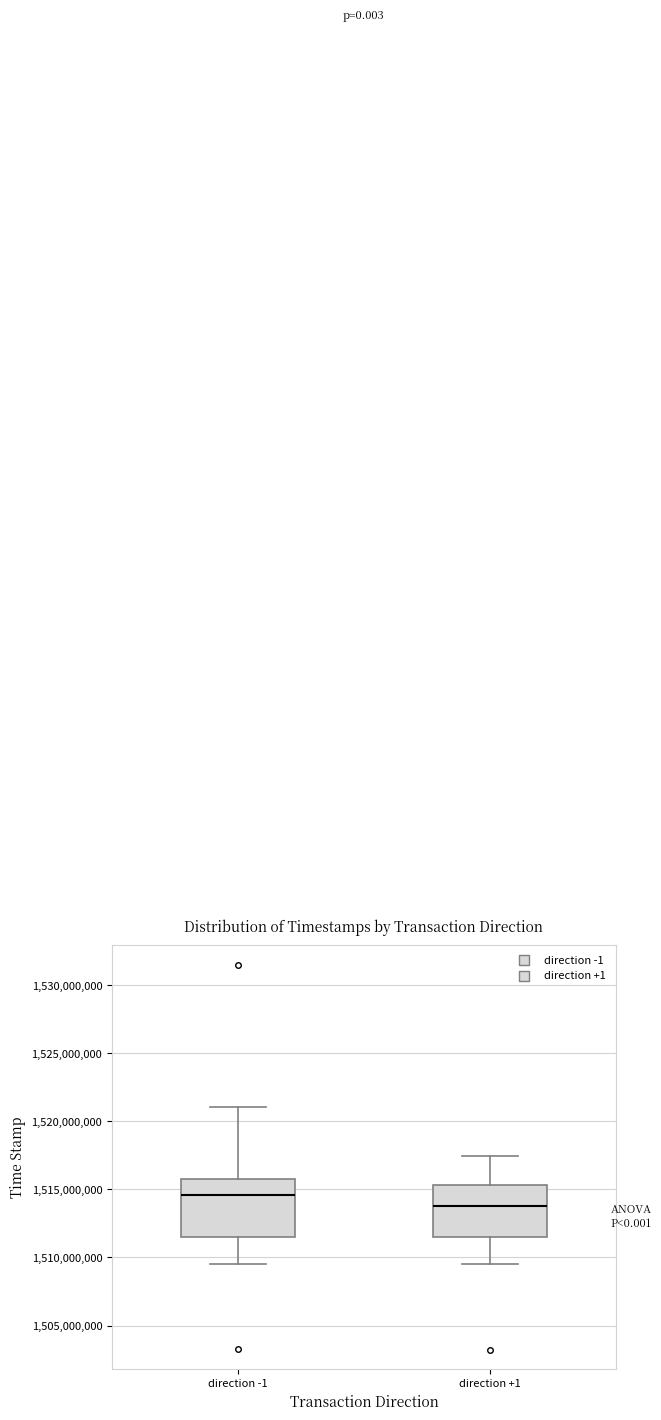

Reading left to right, transcribe this box plot: for each box, give where its median line is, the range the box spans, and where its two whiskers end, as read against the y-axis. The values are not printed on the chart, so give them approximately, as read against the axis.

direction -1: median 1514500000, box 1511500000 to 1516000000, whiskers 1509500000 to 1521000000
direction +1: median 1514000000, box 1511500000 to 1515500000, whiskers 1509500000 to 1517500000